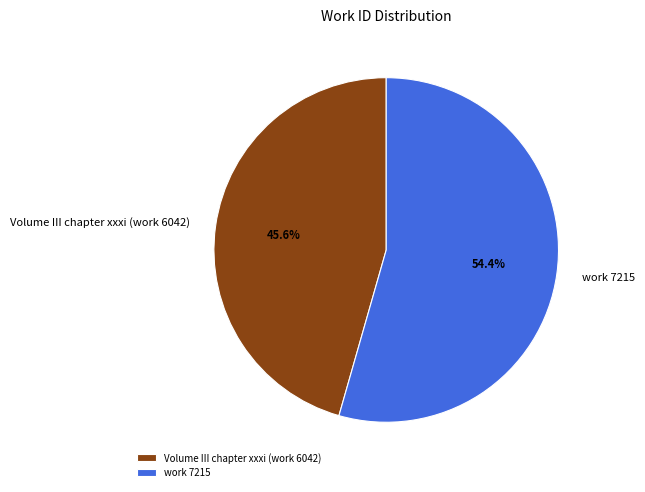

Combined, do work 7215 and Volume III chapter xxxi (work 6042) account for over 50%?

Yes